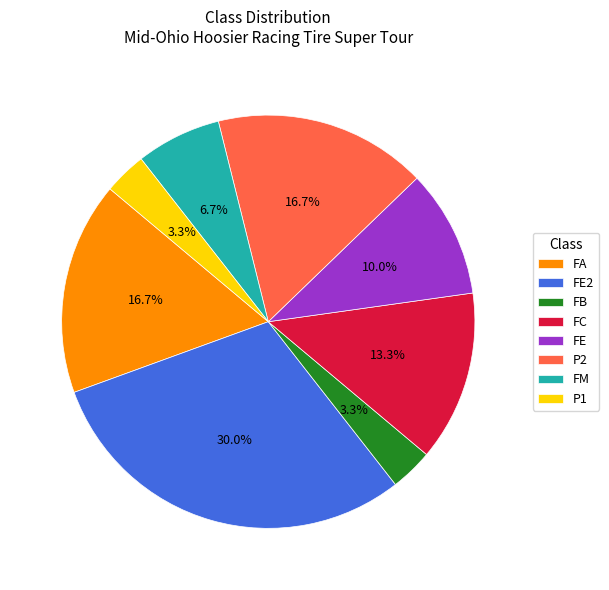

To the nearest percent, what is the average slice percentage?

12%